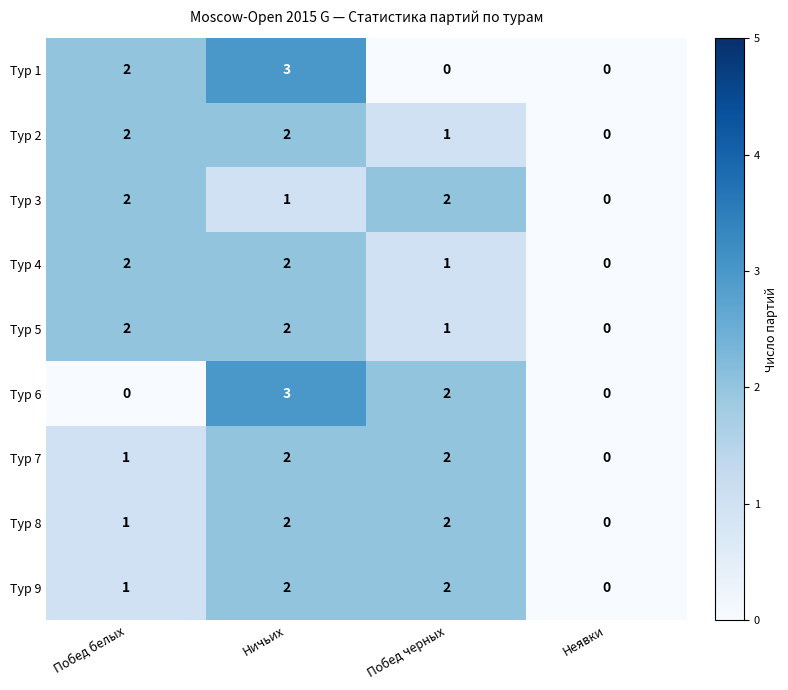

How many Тур 8 values are between 1 and 2?

3